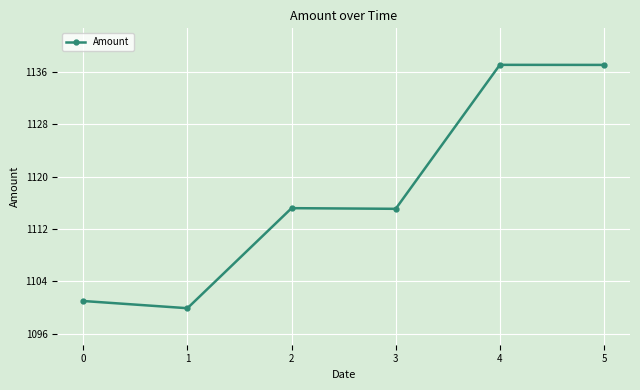

How many data points does each series have?

6